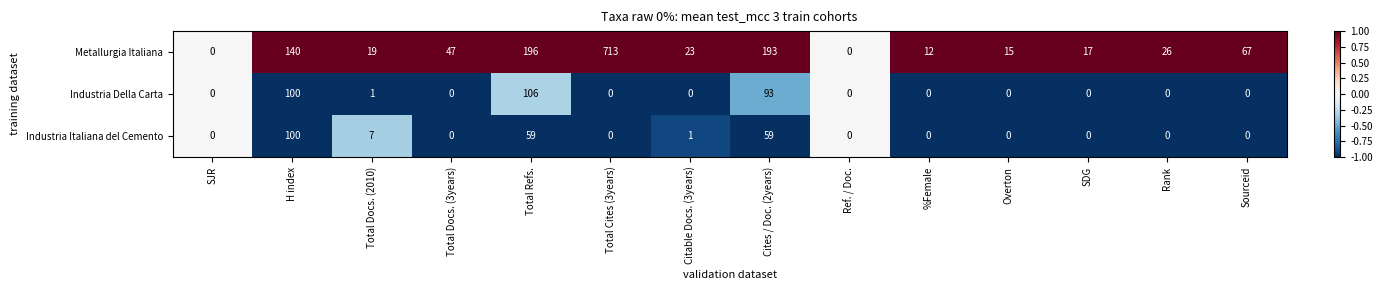

Is it true that Industria Italiana del Cemento equals -43 at Overton?

False